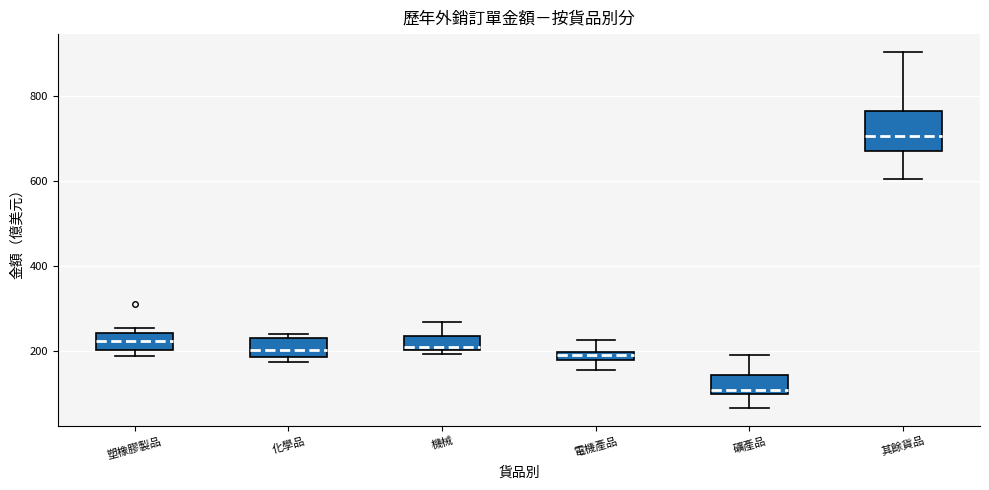

Where does the lower whisker of the box for 電機產品 end on the y-axis? The values are not printed on the chart, so give them approximately, as read against the axis.

160